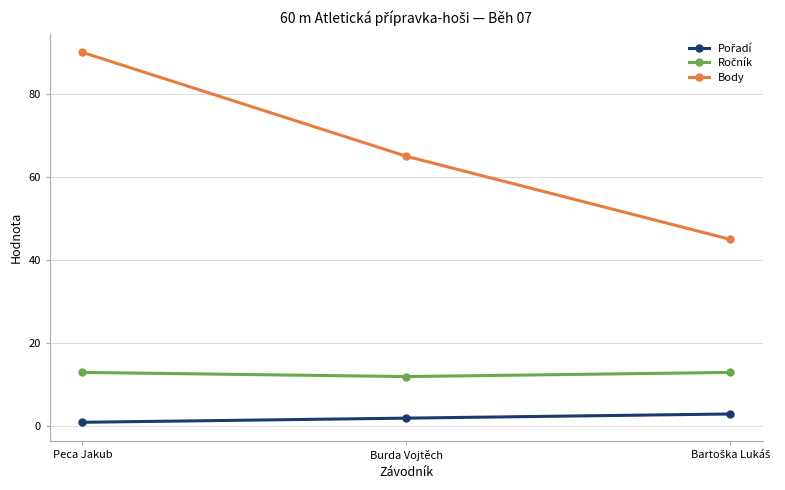

What is the average value of the Body series?

67